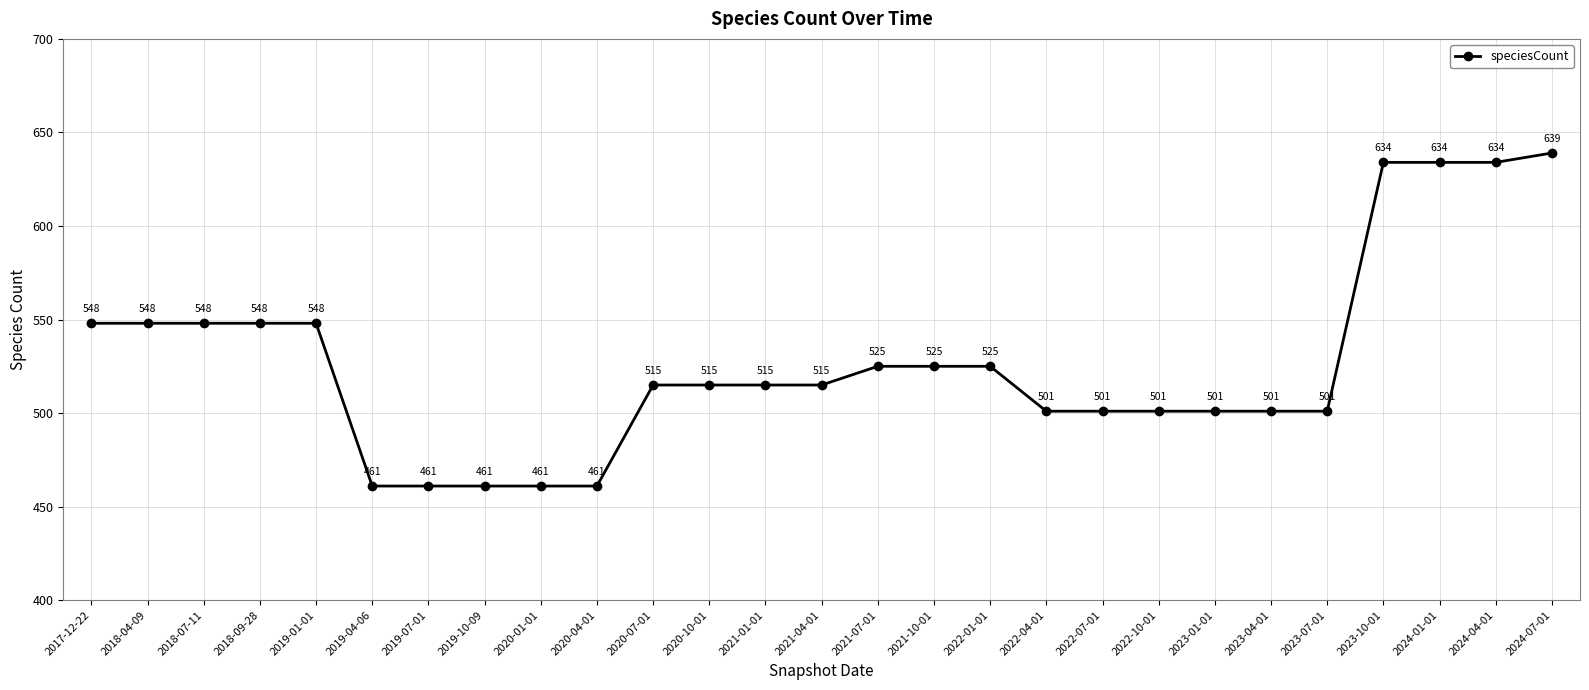

What is the maximum value shown in the chart?

639